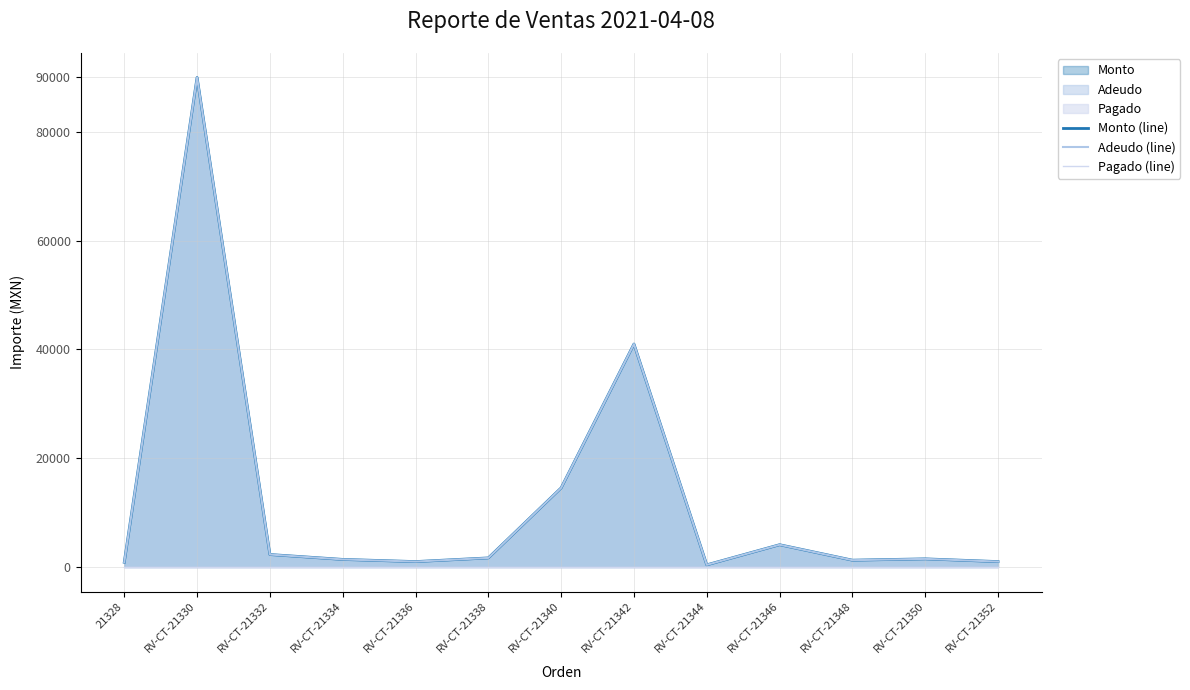

What position from the right is RV-CT-21344?

5